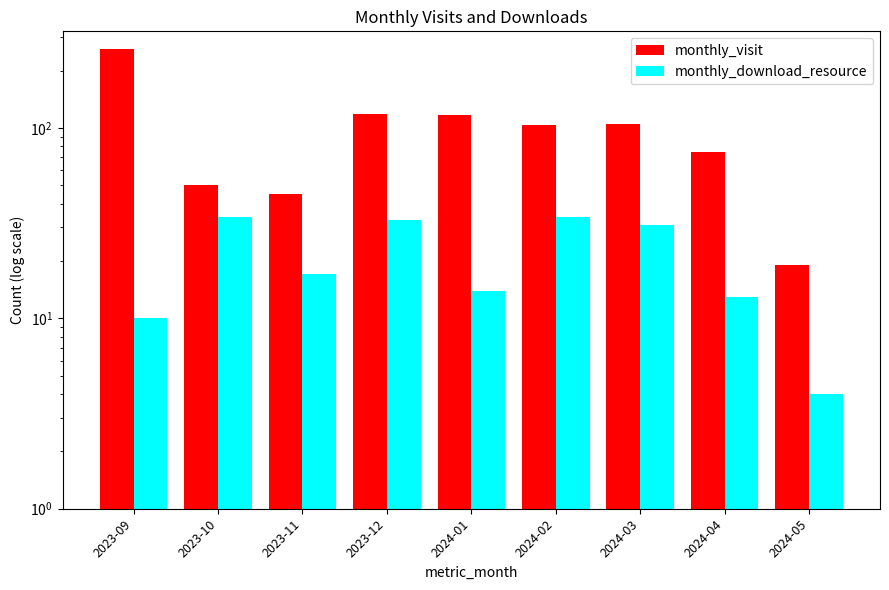

The monthly_visit series shows 34 at 2024-02. True or false?

False